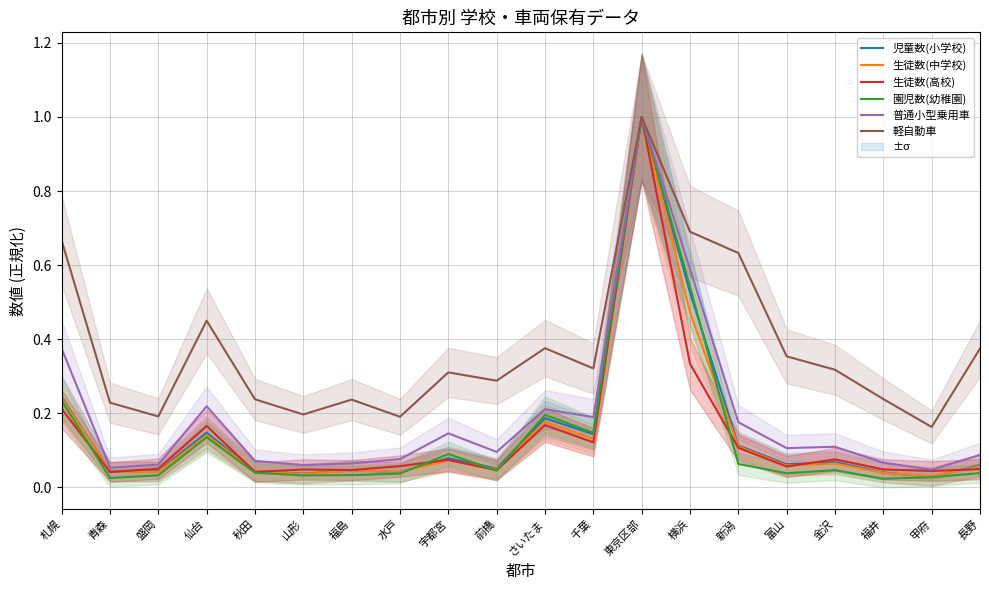

Where is 軽自動車 nearest to the value 0?

甲府